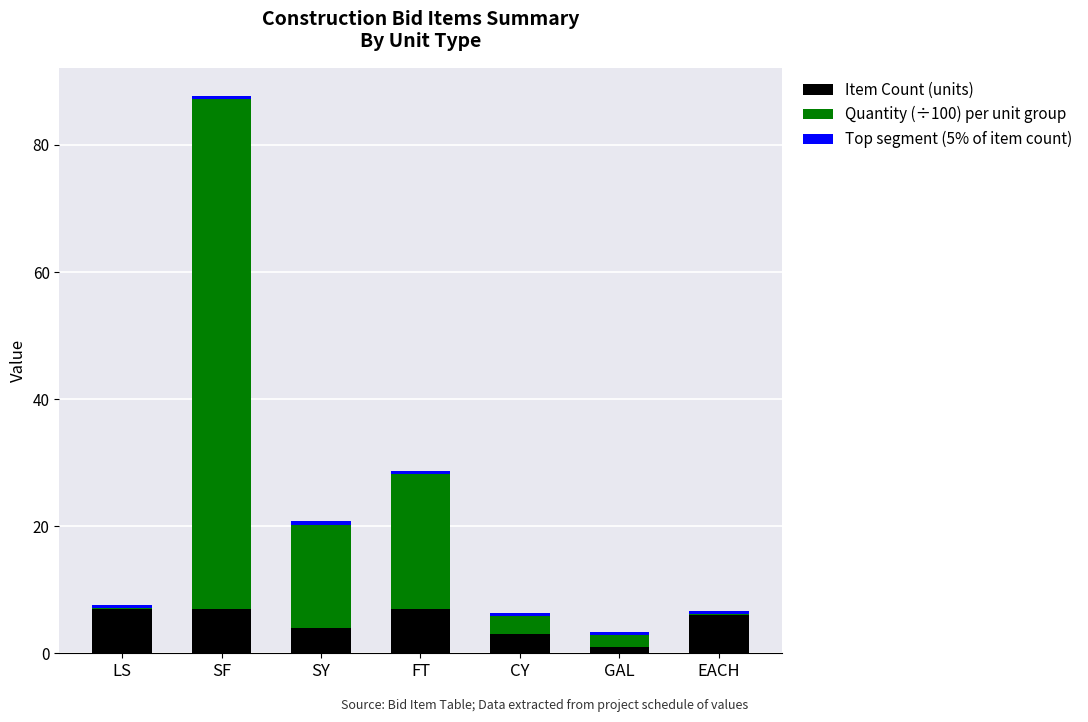

At which category is the sum across all series the highest?

SF